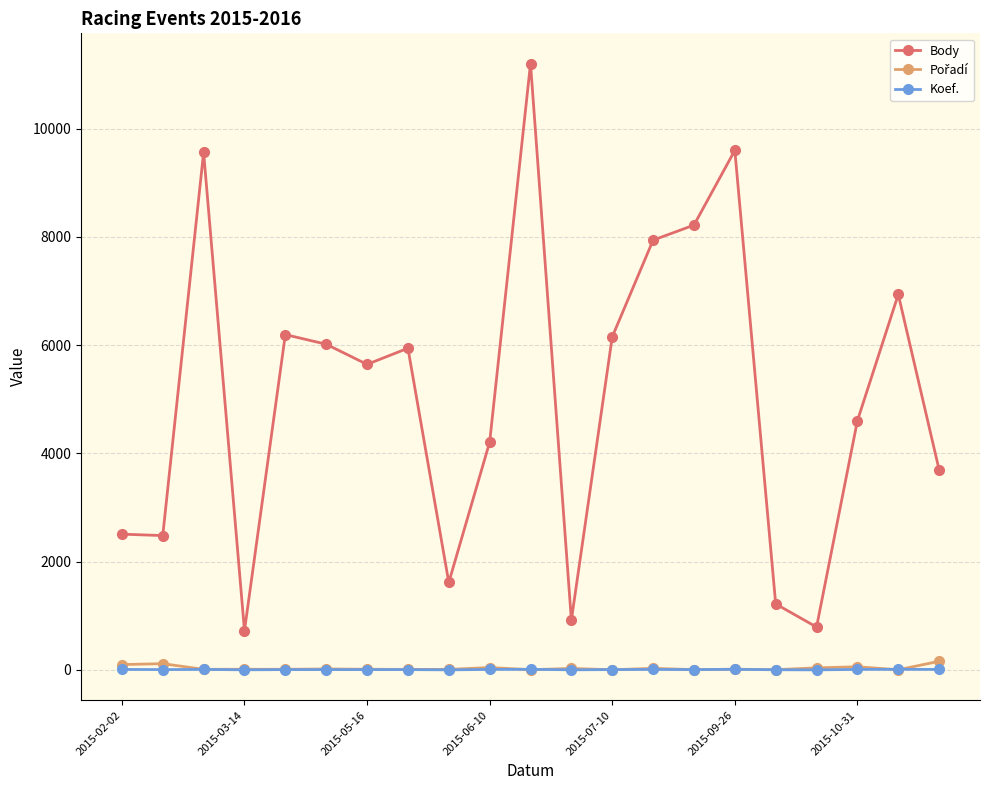

What is the difference between the maximum and second lowest values in the Koef. series?

10